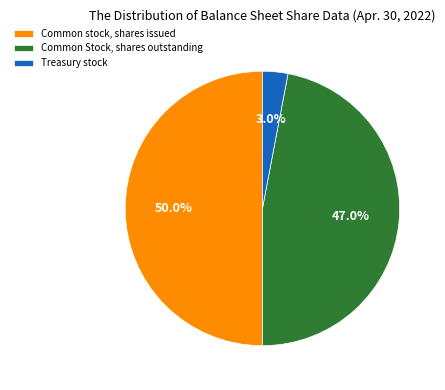

To the nearest percent, what portion does Treasury stock represent?

3%